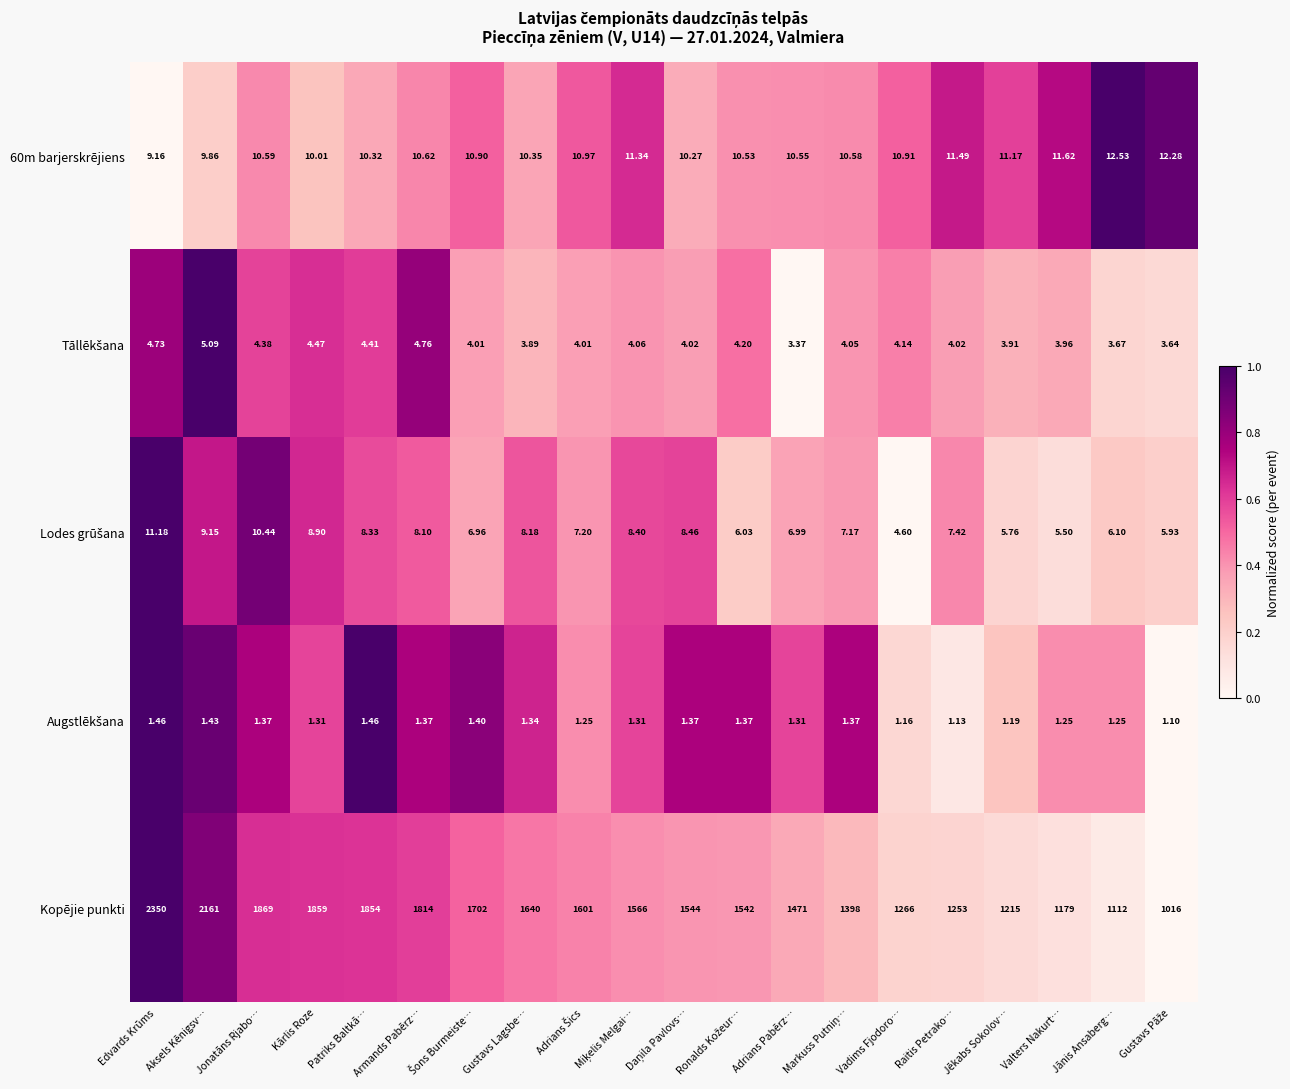

Which category has the highest value across all series?

Edvards Krūms